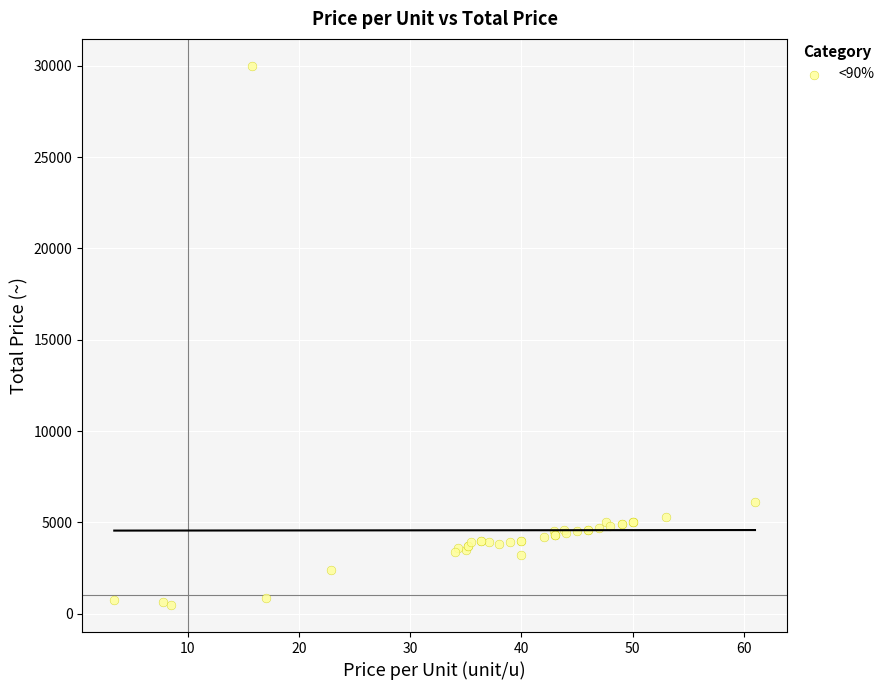

What Y value in the scatter plot is closest to 15235?

6100